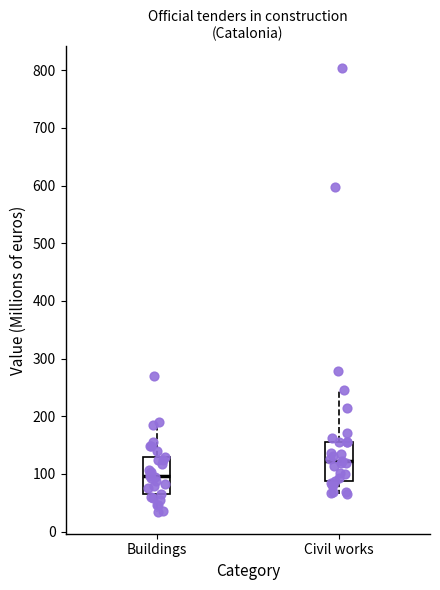

Reading left to right, transcribe this box plot: for each box, give where its median line is, the range the box spans, and where its two whiskers end, as read against the y-axis. The values are not printed on the chart, so give them approximately, as read against the axis.

Buildings: median 100, box 70 to 130, whiskers 30 to 190
Civil works: median 120, box 90 to 160, whiskers 70 to 250